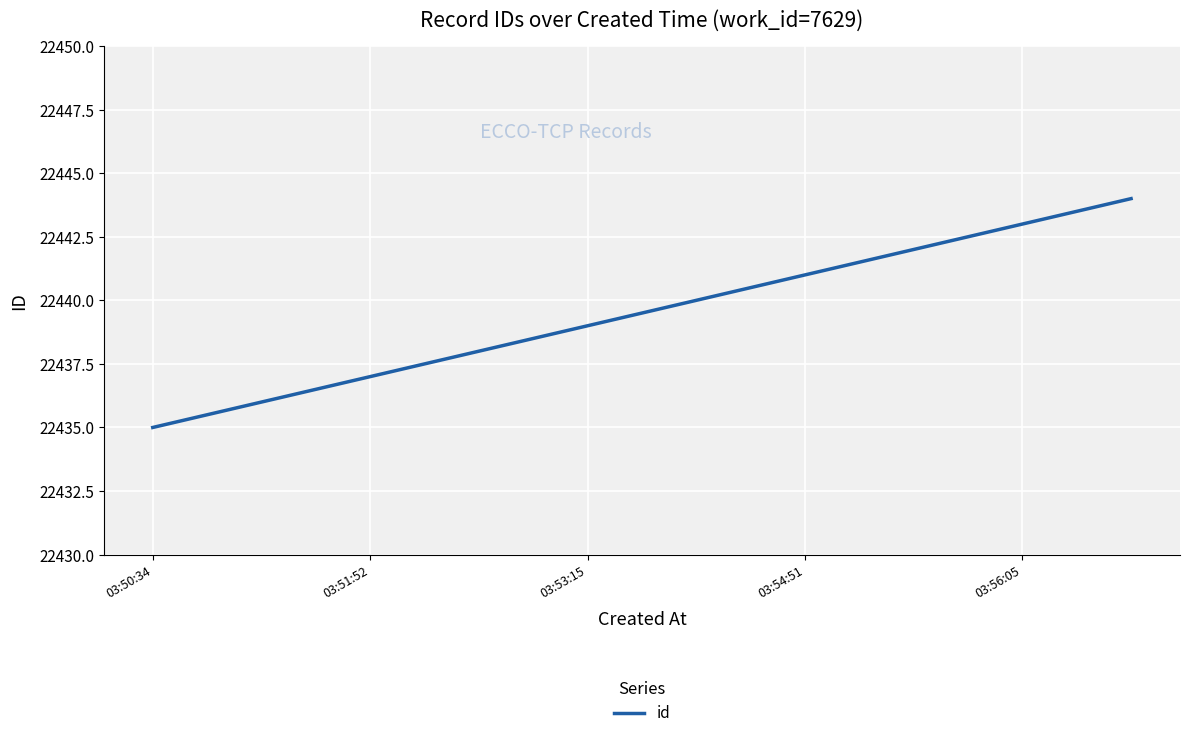

What is the difference between the maximum and minimum values?

9